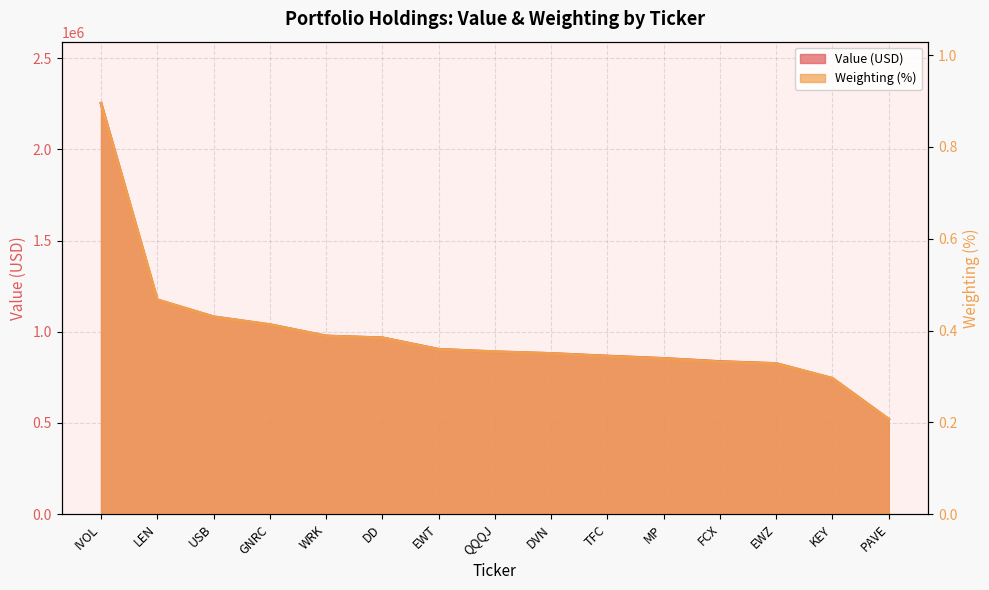

Which series has the largest range (max minus min)?

Value